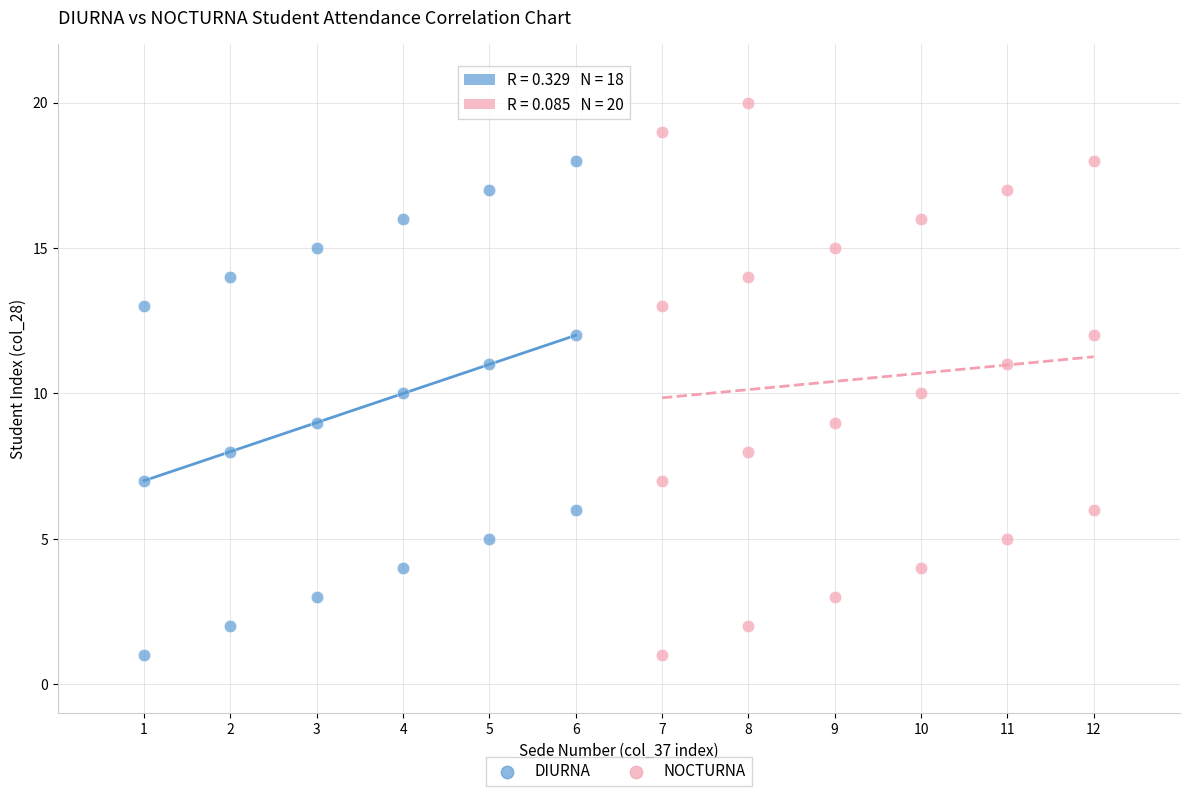

Which series has the largest Y range (max minus min)?

NOCTURNA